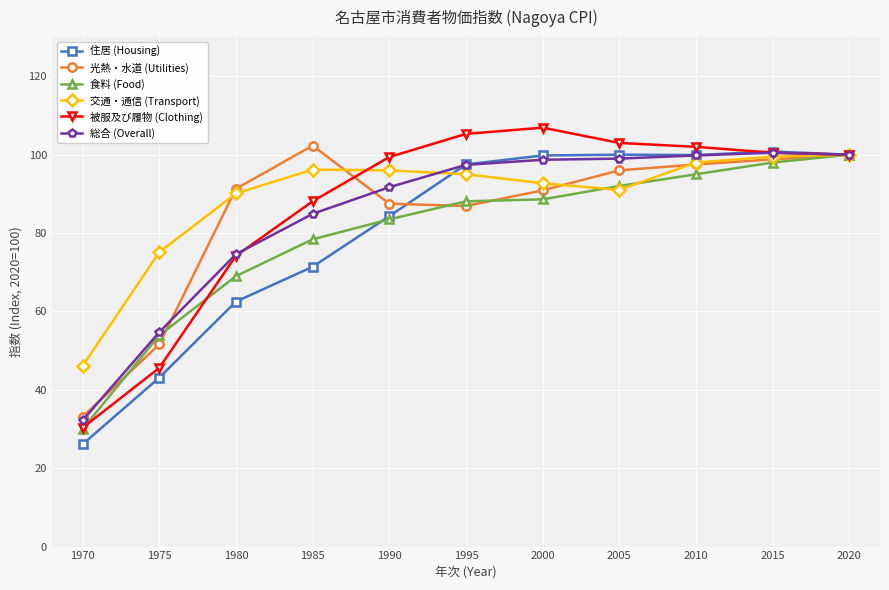

Where is 食料 (Food) nearest to the value 65?

1980